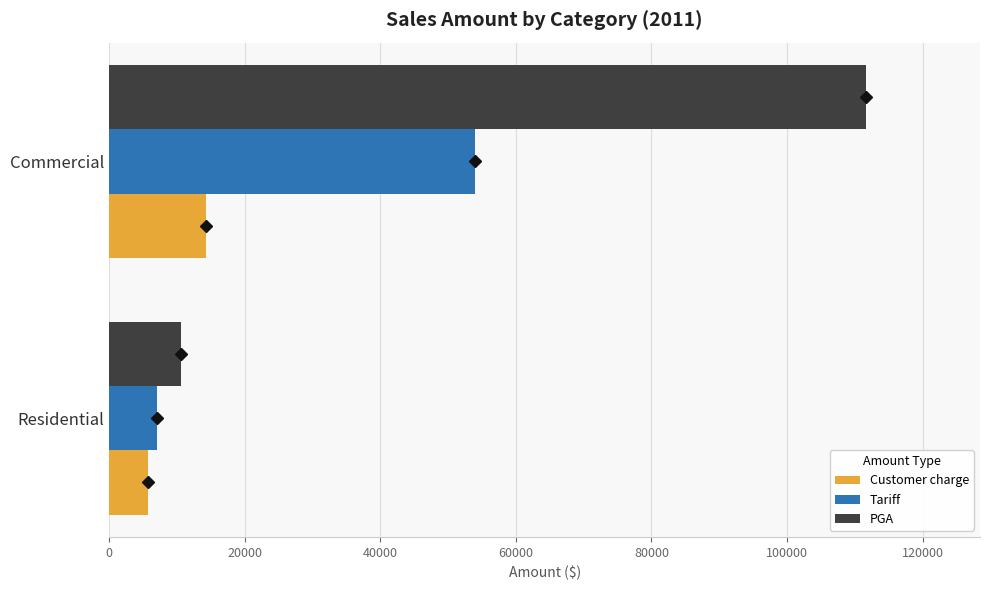

Rank the series by their average value, from highest to lowest.

PGA, Tariff, Customer charge